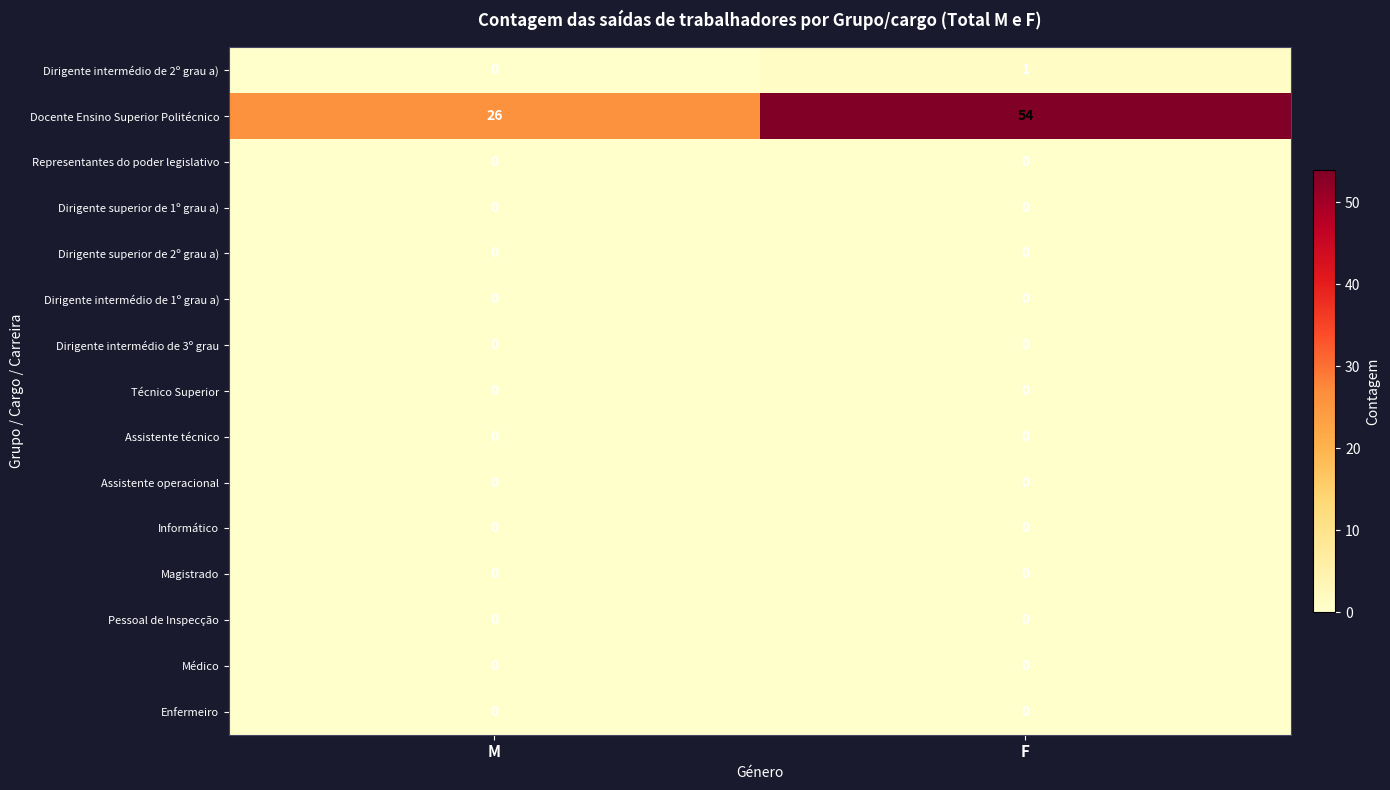

Reading left to right, list all the values displayed in this chart.

Dirigente intermédio de 2º grau a): 0	1
Docente Ensino Superior Politécnico: 26	54
Representantes do poder legislativo: 0	0
Dirigente superior de 1º grau a): 0	0
Dirigente superior de 2º grau a): 0	0
Dirigente intermédio de 1º grau a): 0	0
Dirigente intermédio de 3º grau: 0	0
Técnico Superior: 0	0
Assistente técnico: 0	0
Assistente operacional: 0	0
Informático: 0	0
Magistrado: 0	0
Pessoal de Inspecção: 0	0
Médico: 0	0
Enfermeiro: 0	0